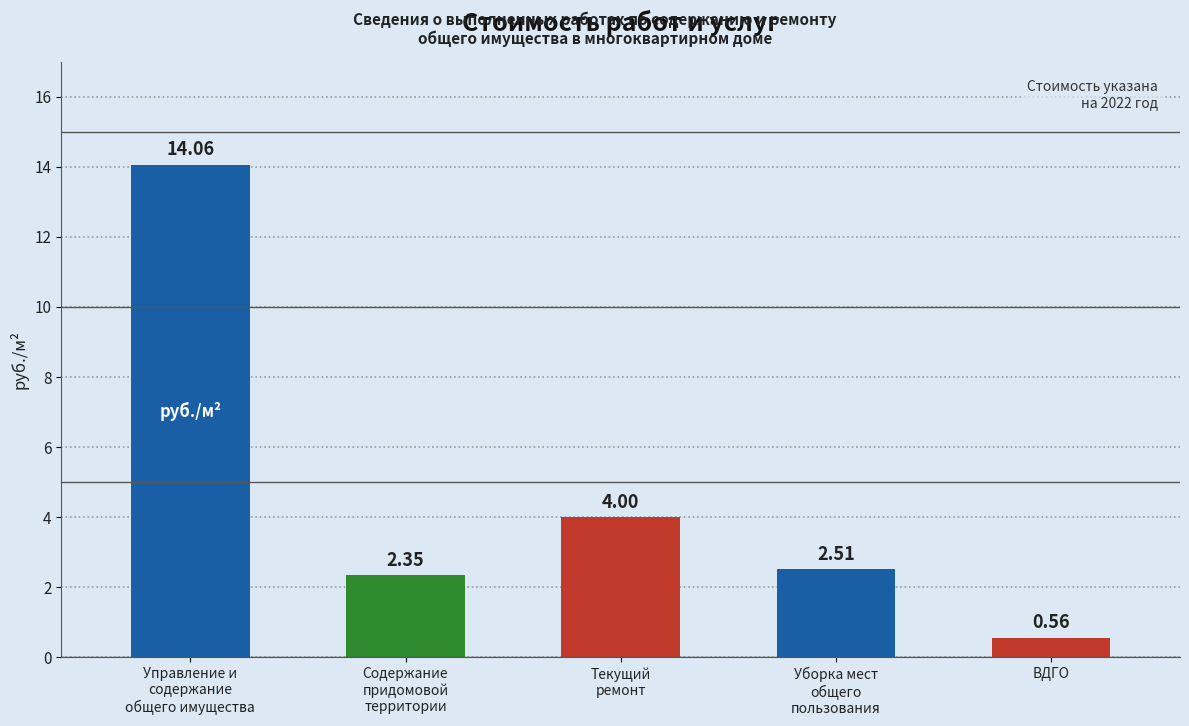

What is the label of the 2nd bar from the right?

Уборка мест
общего
пользования